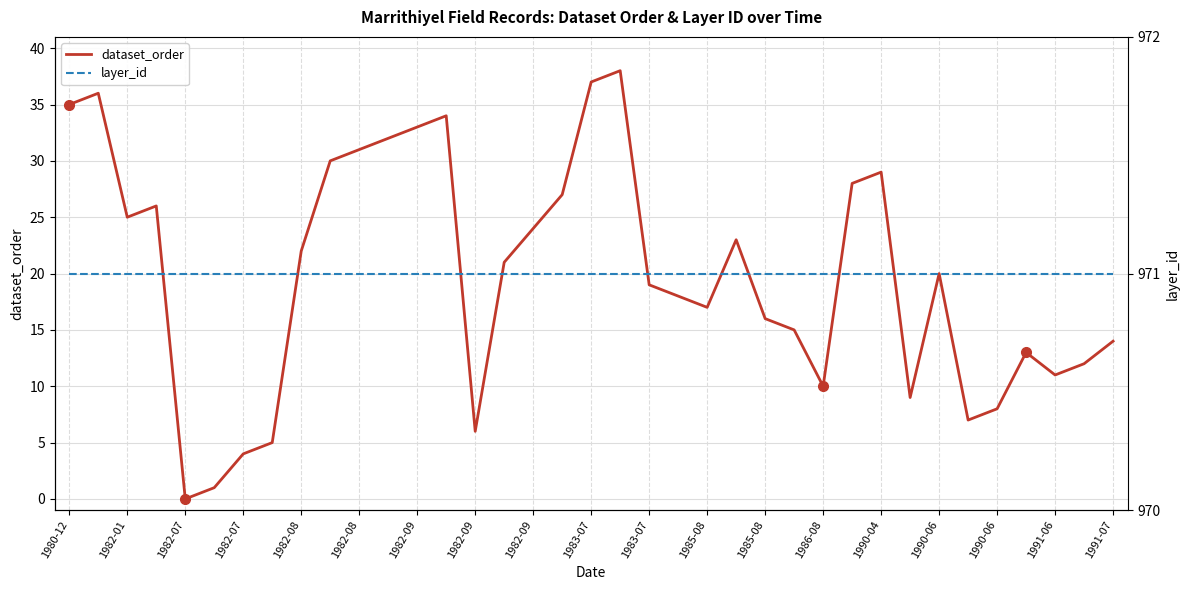

At which label does dataset_order first exceed 20?

1980-12